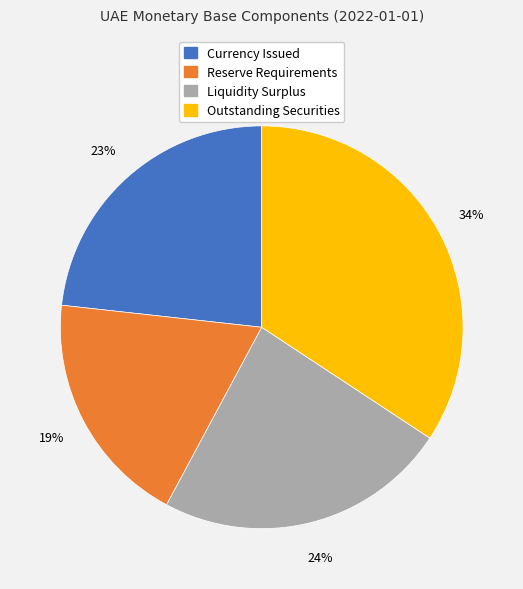

How many segments does this pie chart have?

4